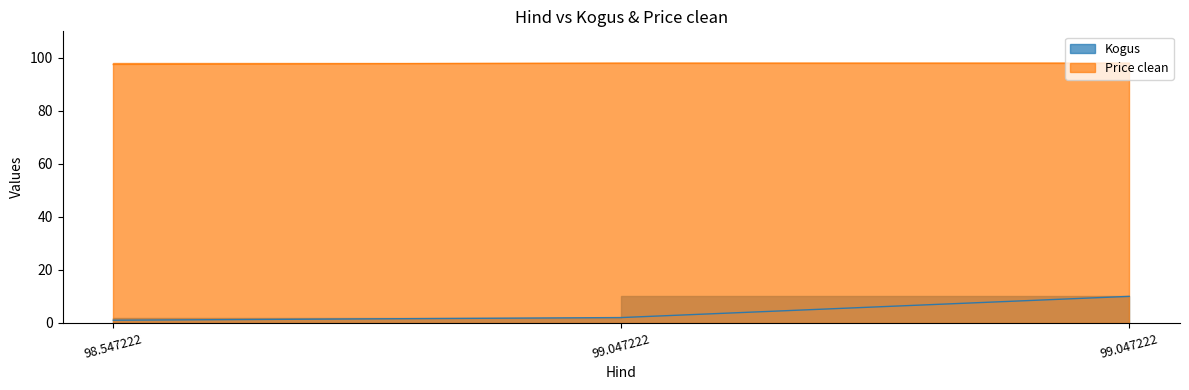

Reading left to right, what are all the values shown in this chart?

Kogus: 98.547222=1.0	99.047222=2.0	99.047222=10.0
Price clean: 98.547222=97.5	99.047222=98.0	99.047222=98.0